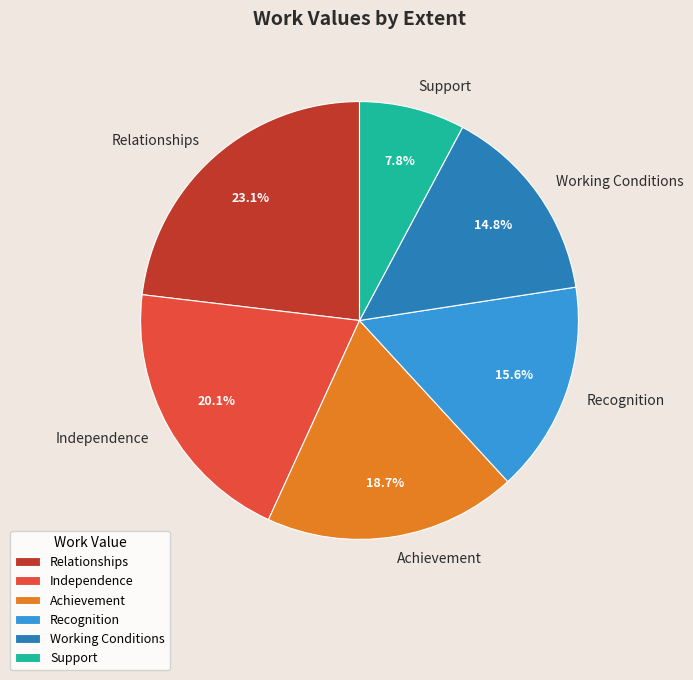

To the nearest percent, what is the difference between the largest and smallest slice percentages?

15%